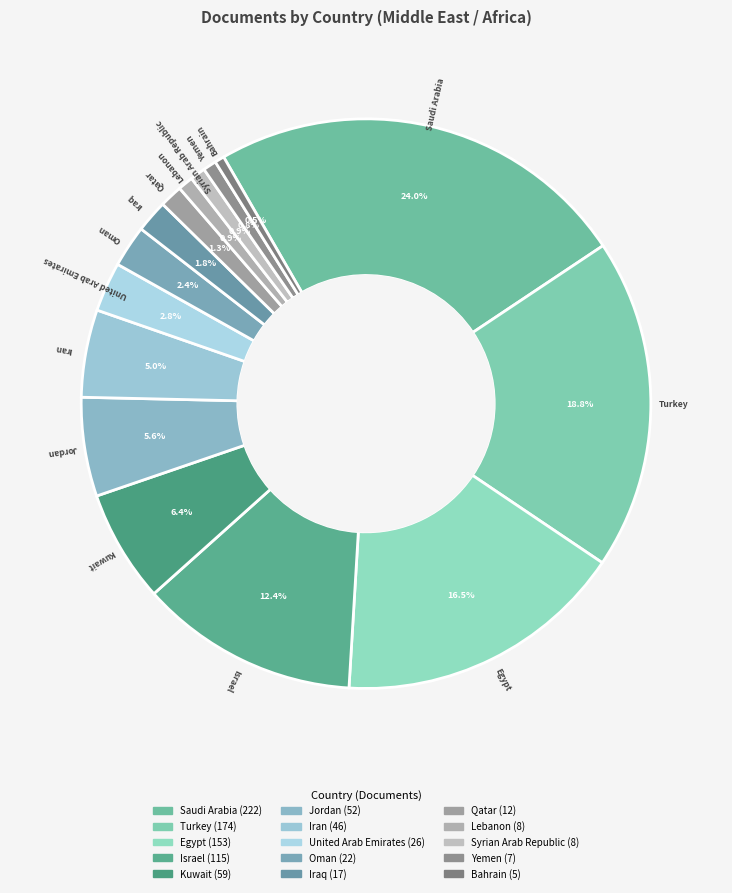

Does Egypt represent more than half of the total?

No